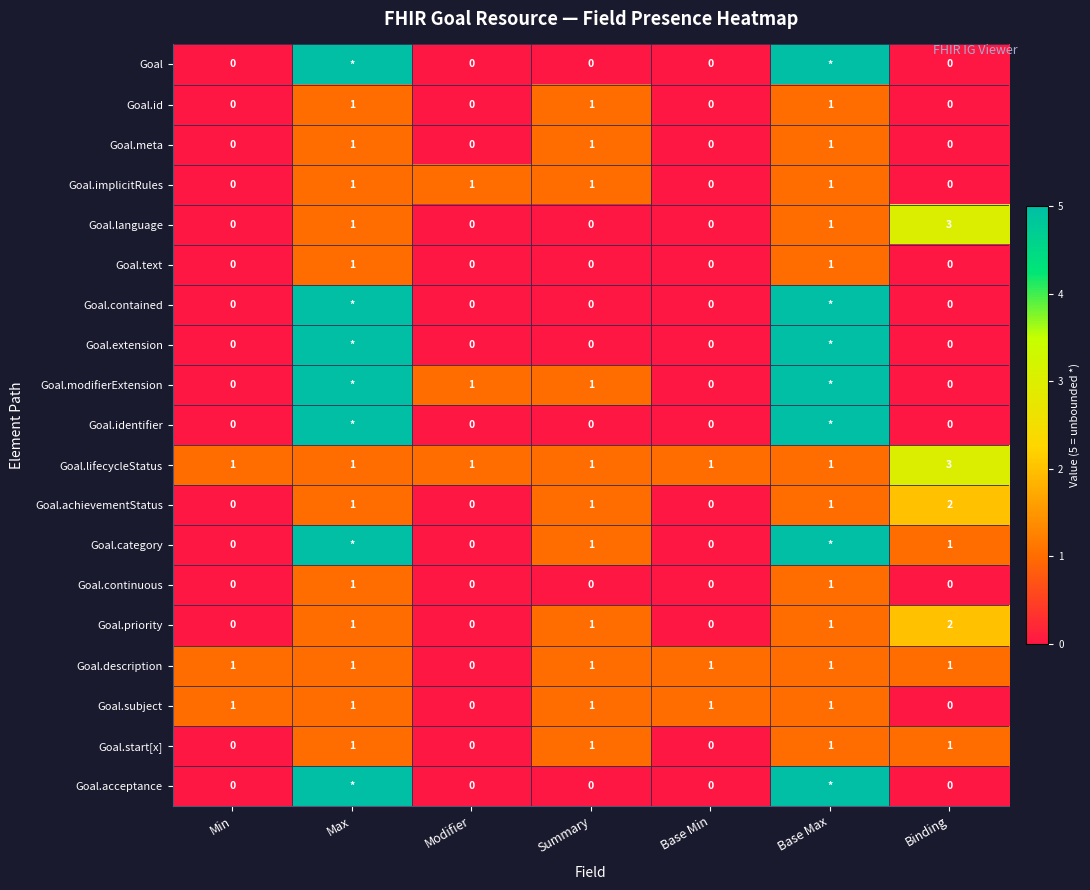

What is the total value across all series at Summary?

11